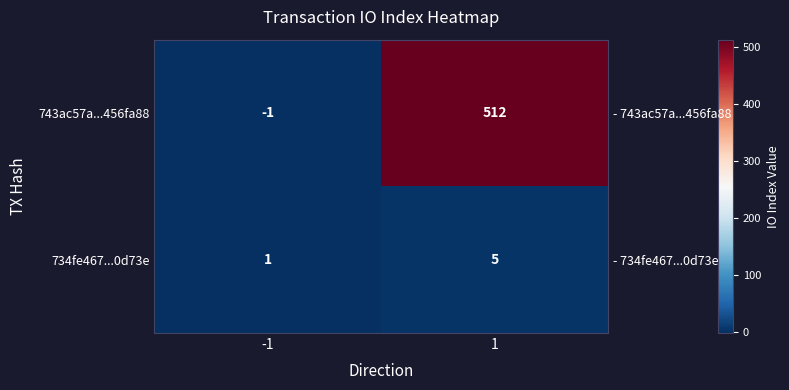

True or false: 743ac57a...456fa88 has a value of 512 at 1.

True